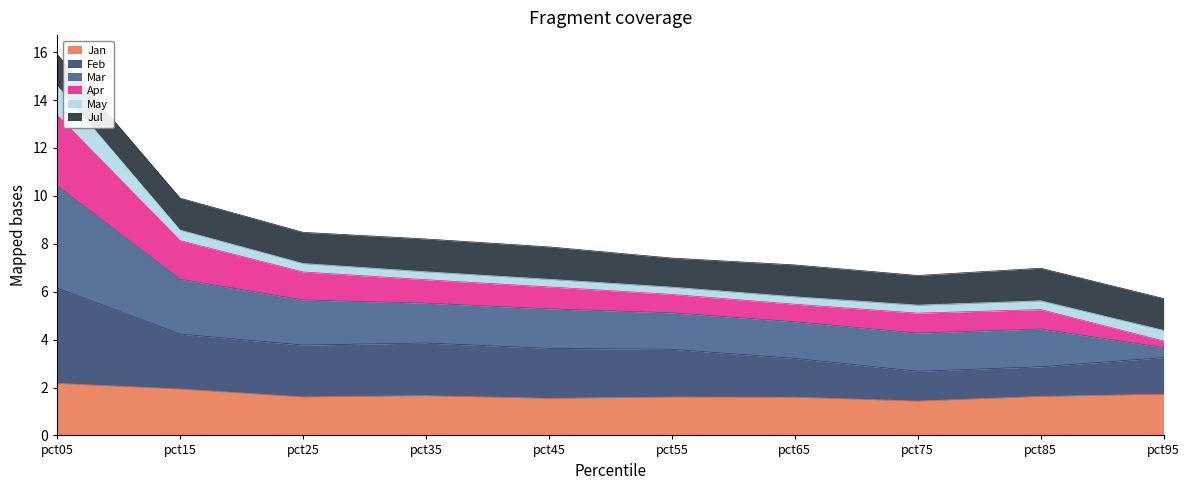

What is the value of the Jan point at the 1st from the left?

2.2